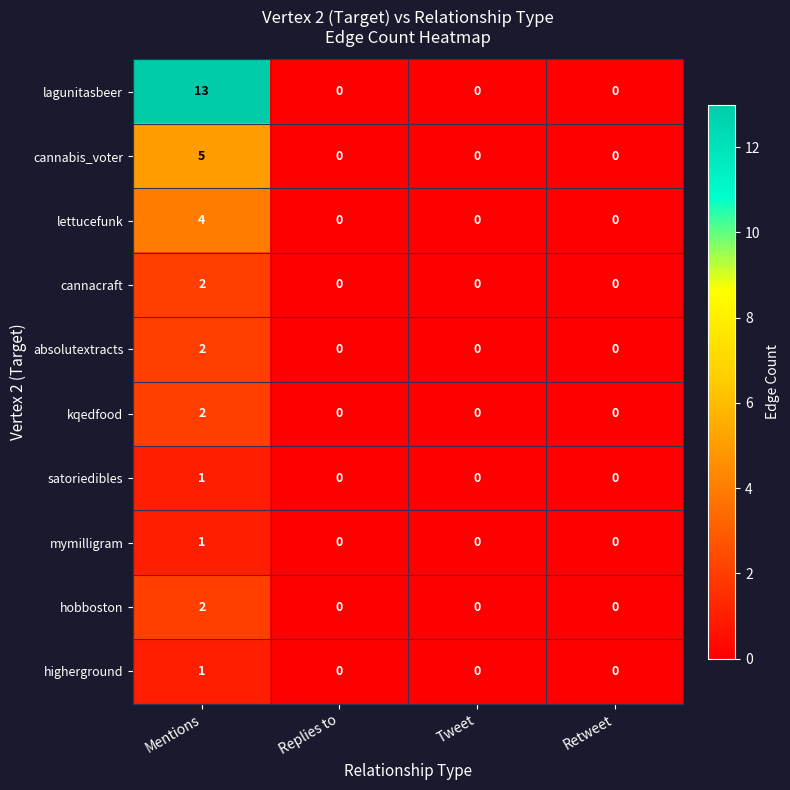

Which category has the highest value across all series?

Mentions